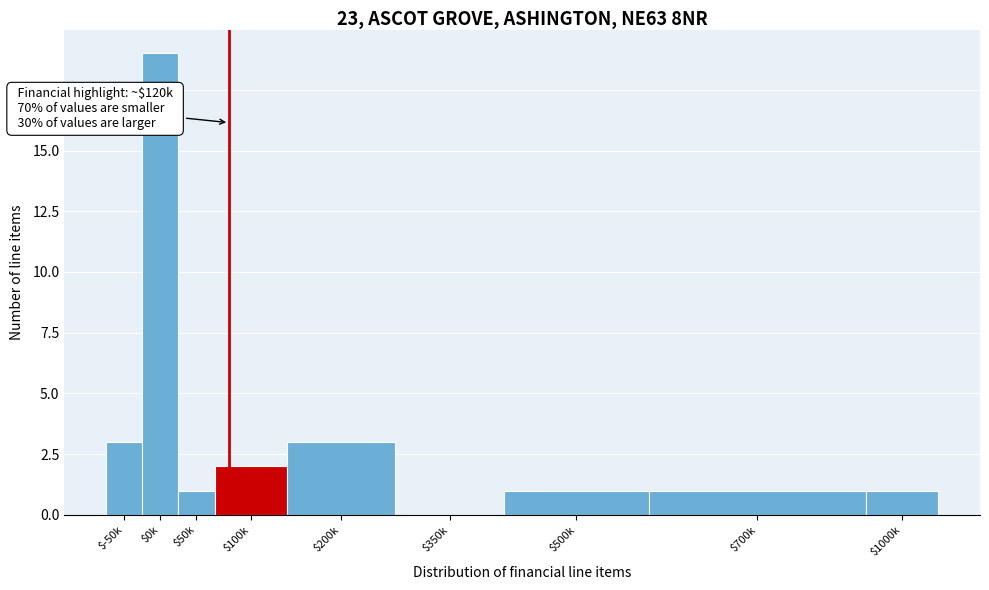

At which category does the chart reach its peak across all series?

$0k